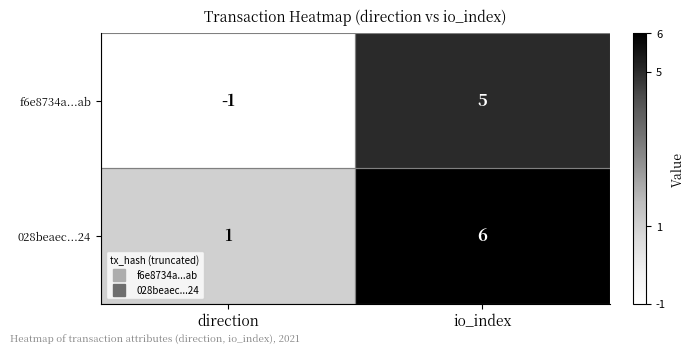

Rank the series by their maximum value, from lowest to highest.

f6e8734a...ab, 028beaec...24